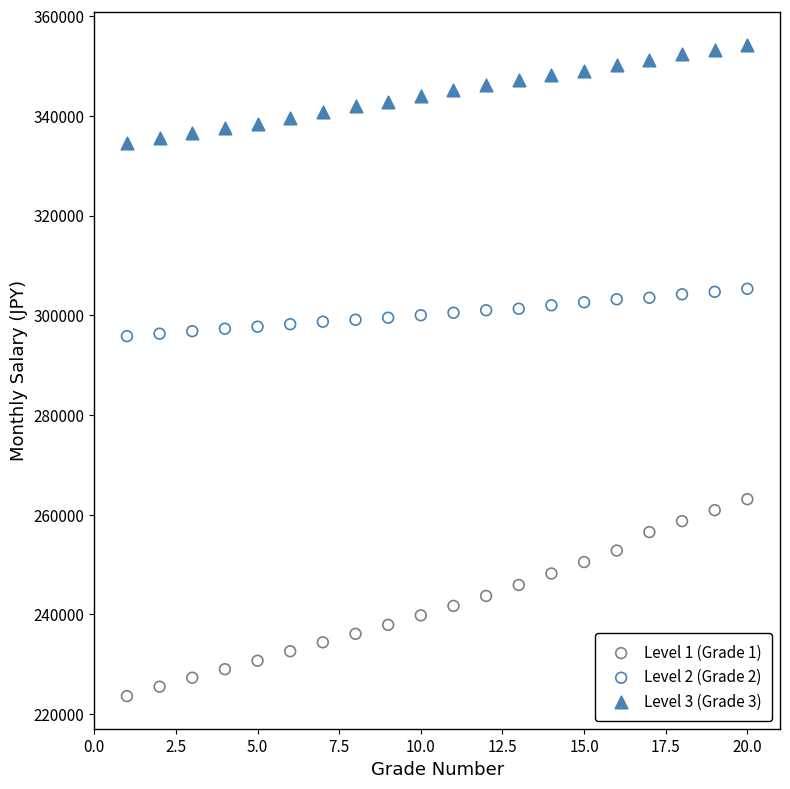

Across all data points, what is the range of X values (max minus min)?

19